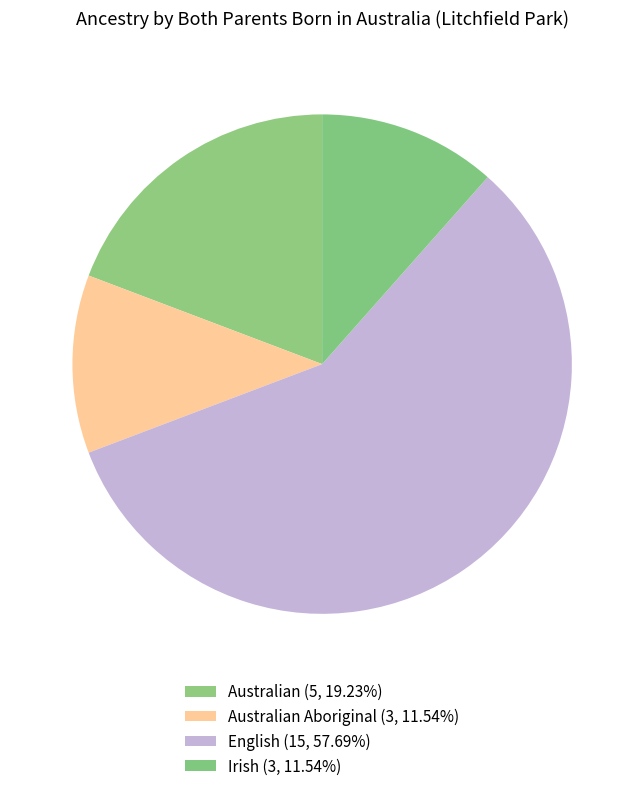

What is the smallest slice in the pie chart?

Australian Aboriginal